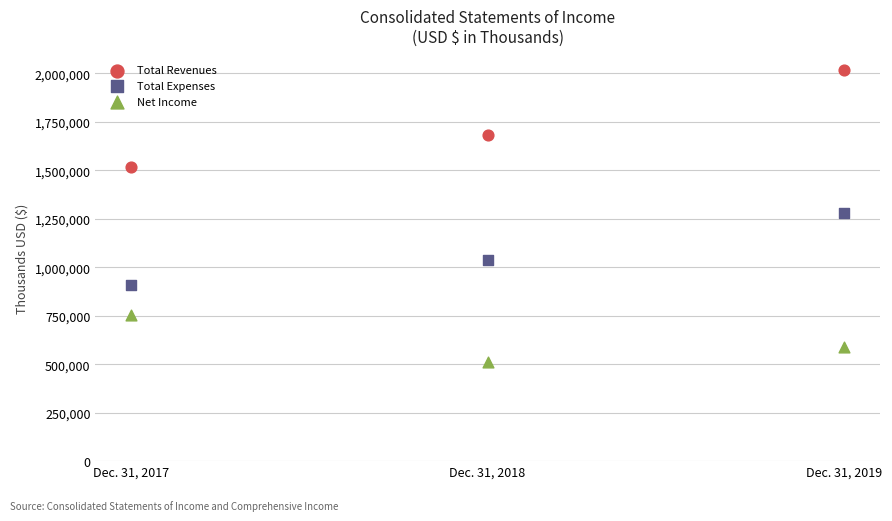

Which series contains the lowest Y value?

Net Income